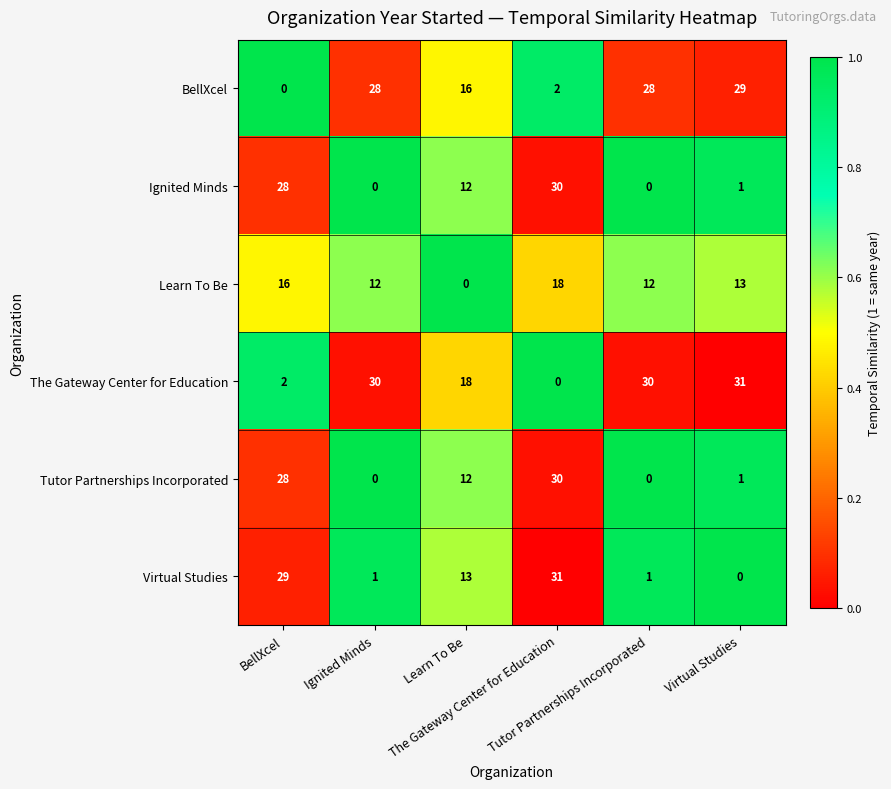

What is the spread (max minus min) of values at Tutor Partnerships Incorporated?

30